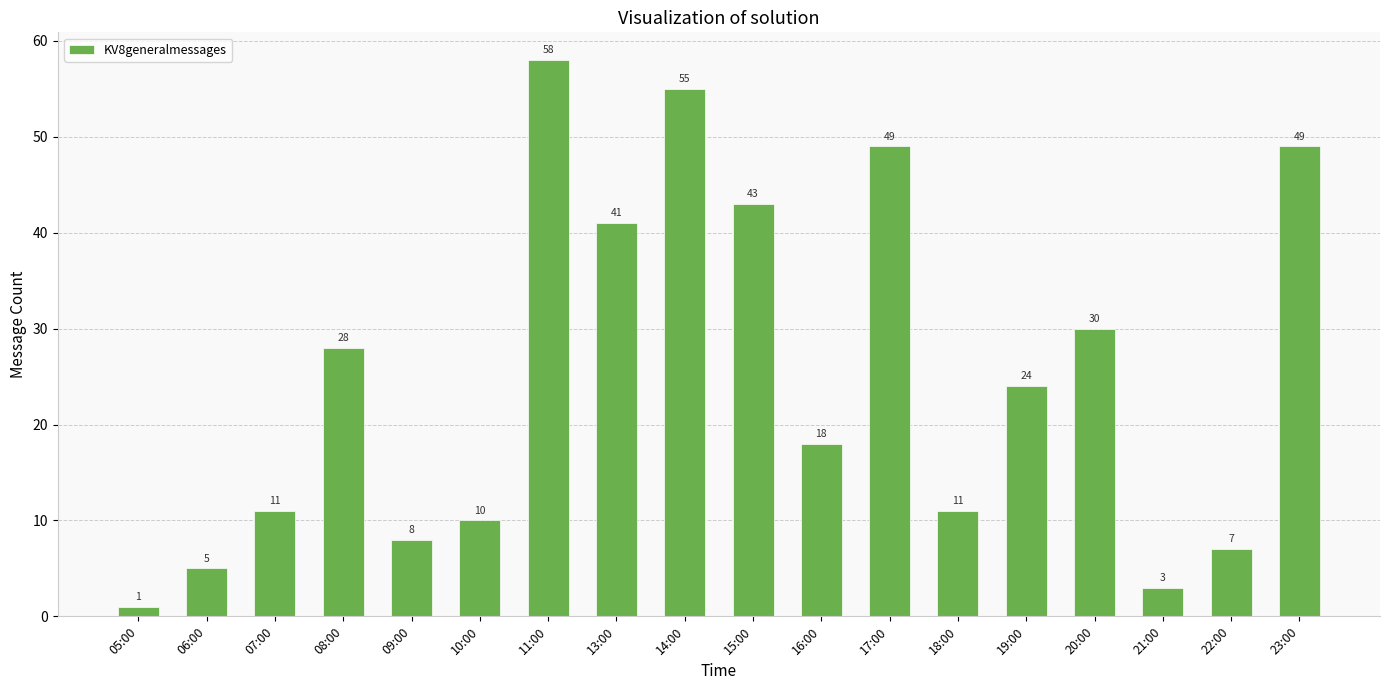

Reading right to left, transcribe all the data shown in this chart.

49	7	3	30	24	11	49	18	43	55	41	58	10	8	28	11	5	1